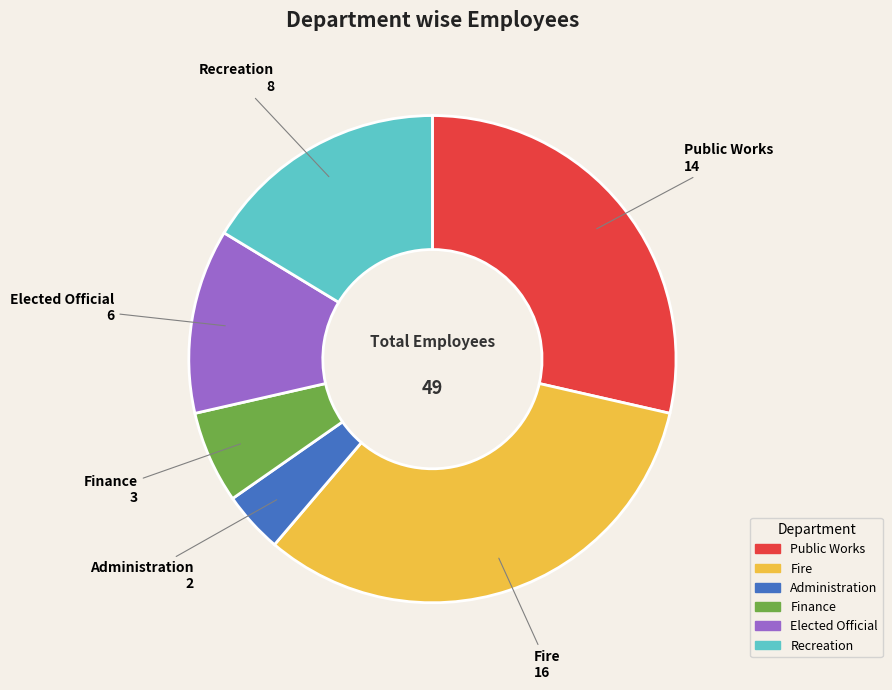

Which has a higher value, Elected Official or Finance?

Elected Official